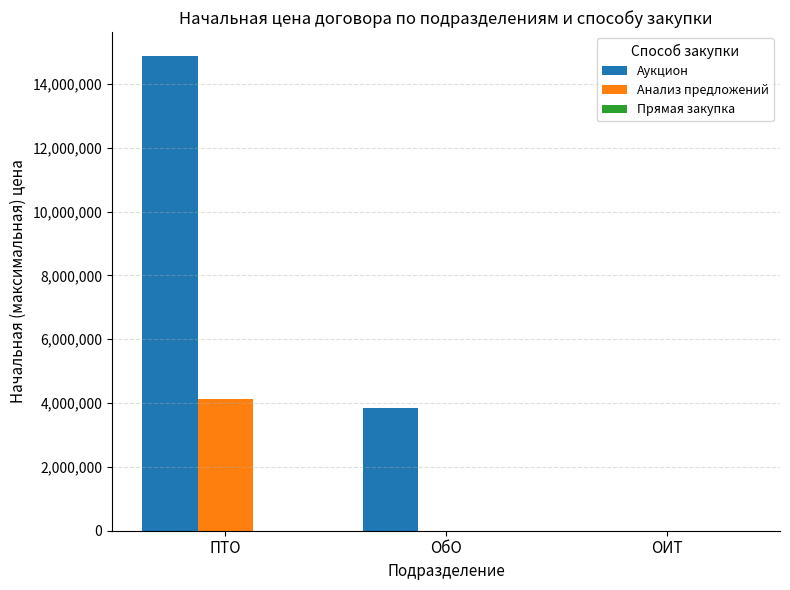

Is the value of Аукцион at ПТО greater than the value of Анализ предложений at ОИТ?

Yes